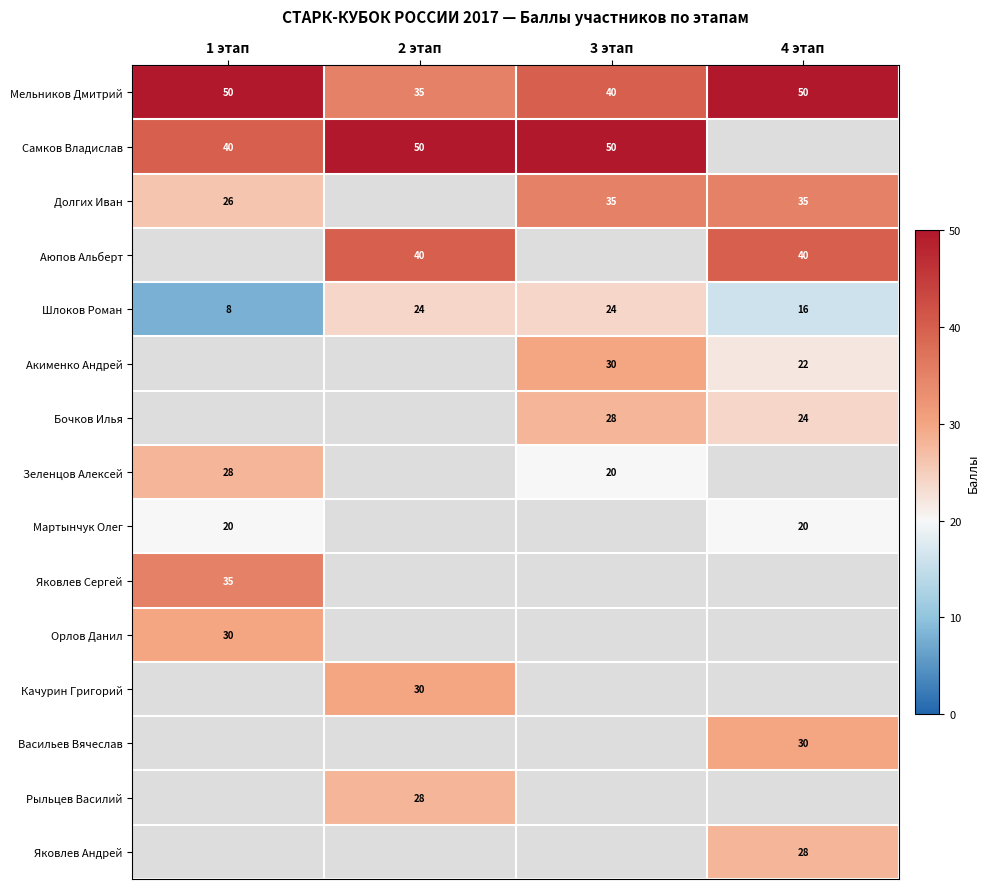

What is the spread (max minus min) of values at 3 этап?

30.0